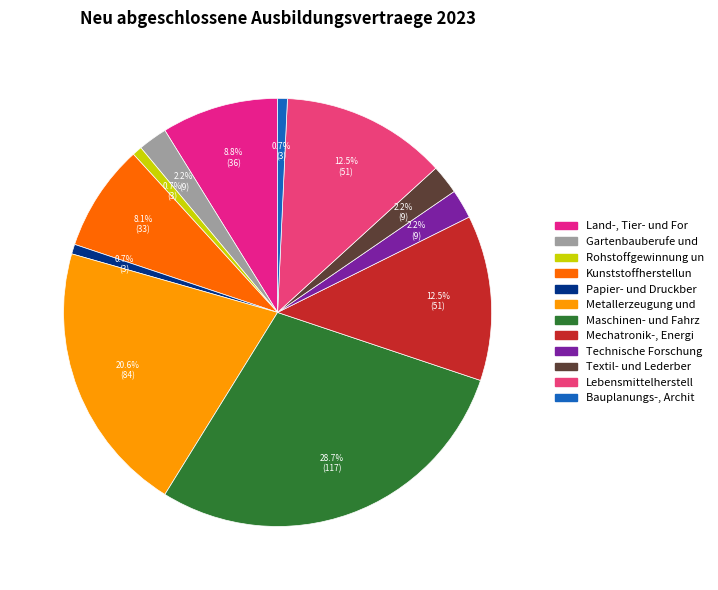

How many slices are in this pie chart?

12